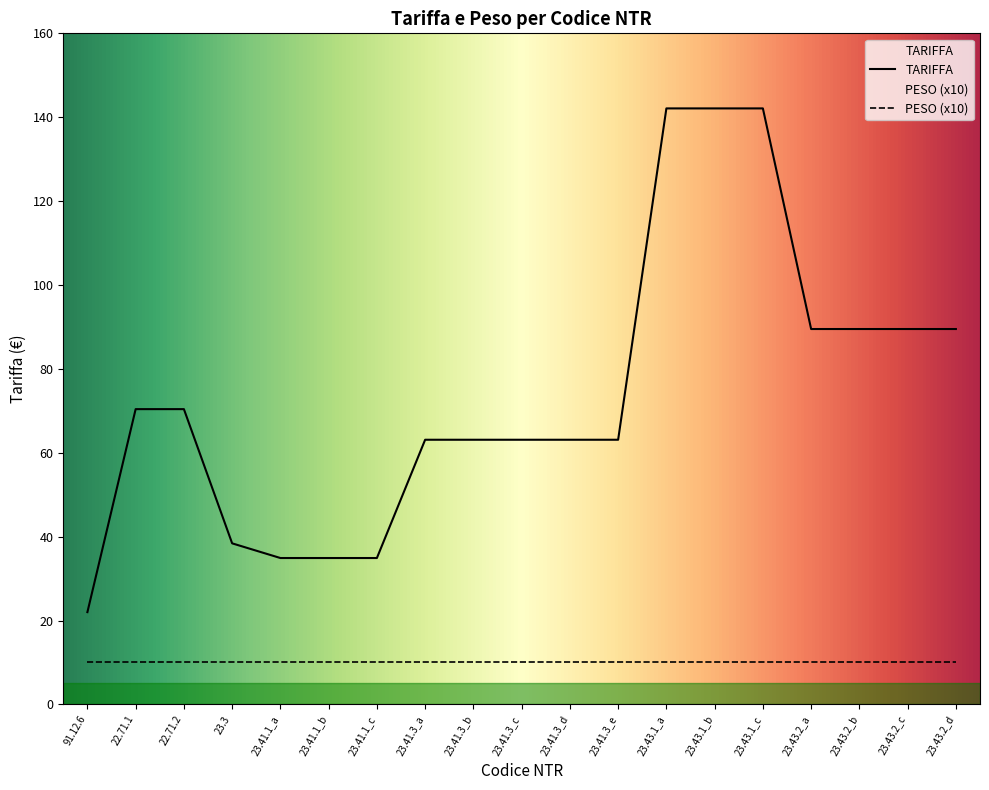

What is the ratio of the value at 23.43.2_a to the value at 22.71.2?

1.3